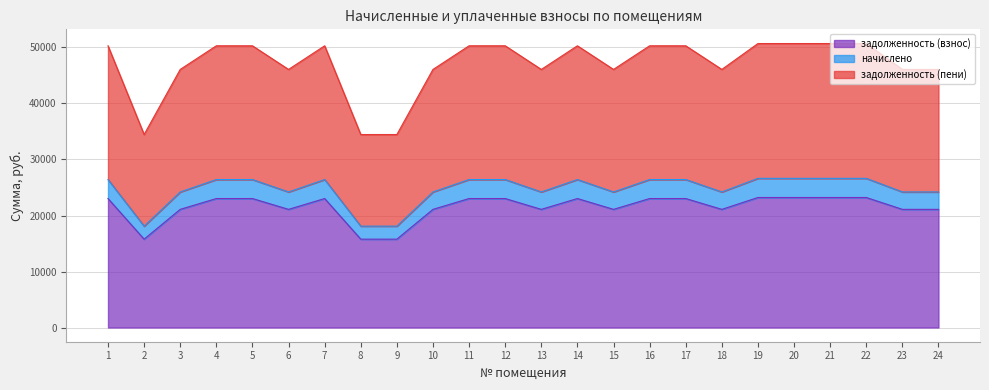

Reading left to right, transcribe all the data shown in this chart.

задолженность (взнос): 23028.2	15775.6	21095.9	23028.2	23028.2	21095.9	23028.2	15775.6	15775.6	21095.9	23028.2	23028.2	21095.9	23028.2	21095.9	23028.2	23028.2	21095.9	23213.4	23213.4	23213.4	23213.4	21095.9	21095.9
начислено: 26421.2	18100.0	24204.3	26421.2	26421.2	24204.3	26421.2	18100.0	18100.0	24204.3	26421.2	26421.2	24204.3	26421.2	24204.3	26421.2	26421.2	24204.3	26633.8	26633.8	26633.8	26633.8	24204.3	24204.3
задолженность (пени): 50297.6	34456.7	46077.3	50297.6	50297.6	46077.3	50297.6	34456.7	34456.7	46077.3	50297.6	50297.6	46077.3	50297.6	46077.3	50297.6	50297.6	46077.3	50702.3	50702.3	50702.3	50702.3	46077.3	46077.3